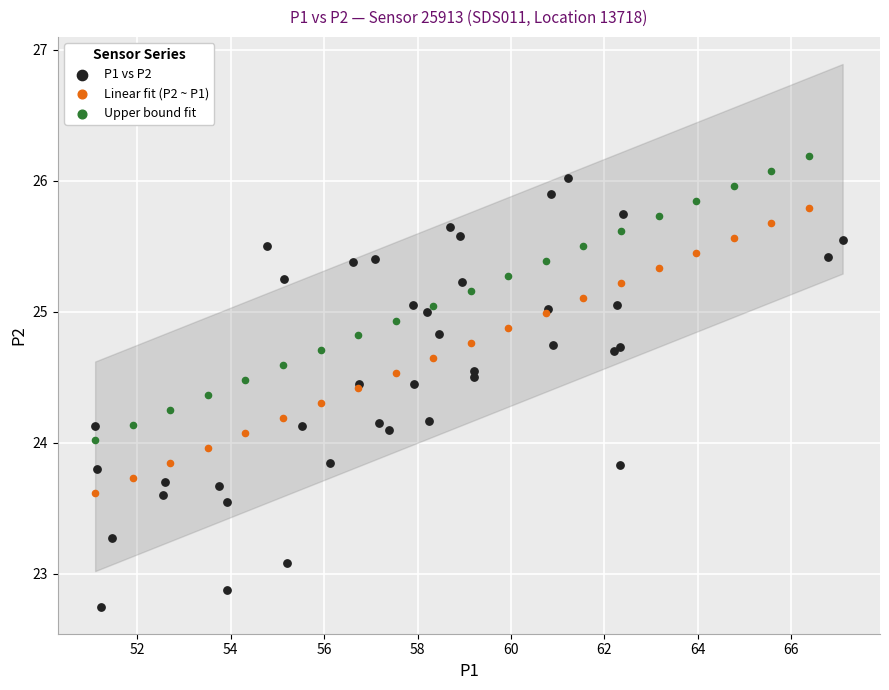

Which series has the widest spread of Y values?

P1 vs P2